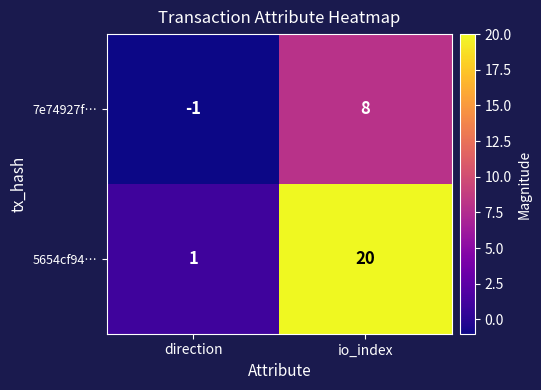

True or false: 7e74927f… has a value of 11 at io_index.

False